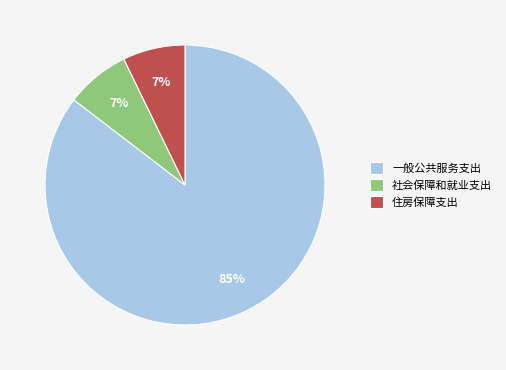

To the nearest percent, what is the combined percentage of 社会保障和就业支出 and 一般公共服务支出?

93%